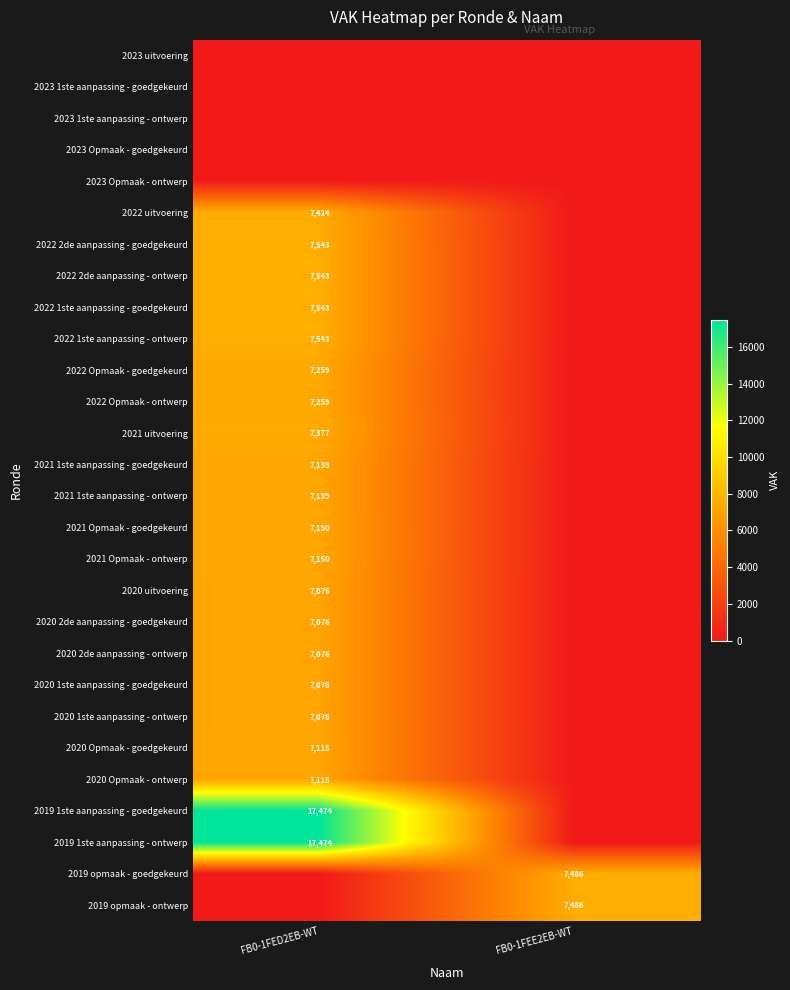

The value of 2020 2de aanpassing - ontwerp at FB0-1FED2EB-WT is 2261. True or false?

False